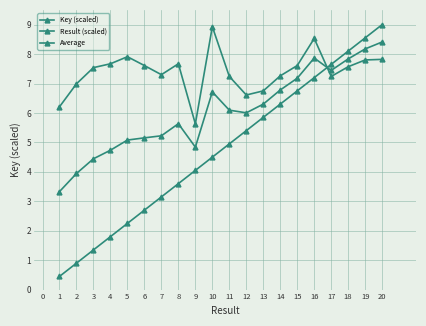

How many data points does each series have?

20